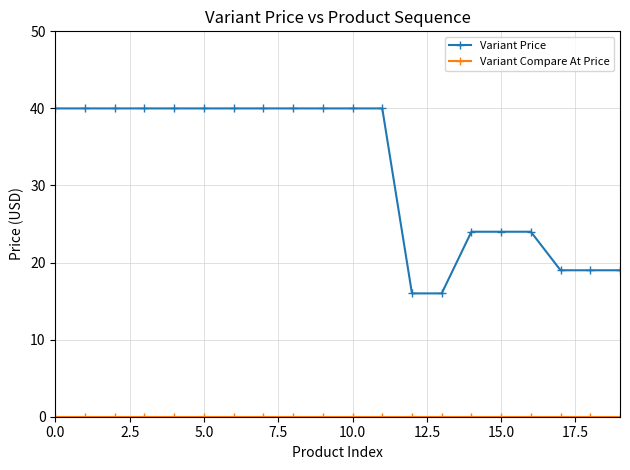

What is the lowest value of the Variant Price series?

16